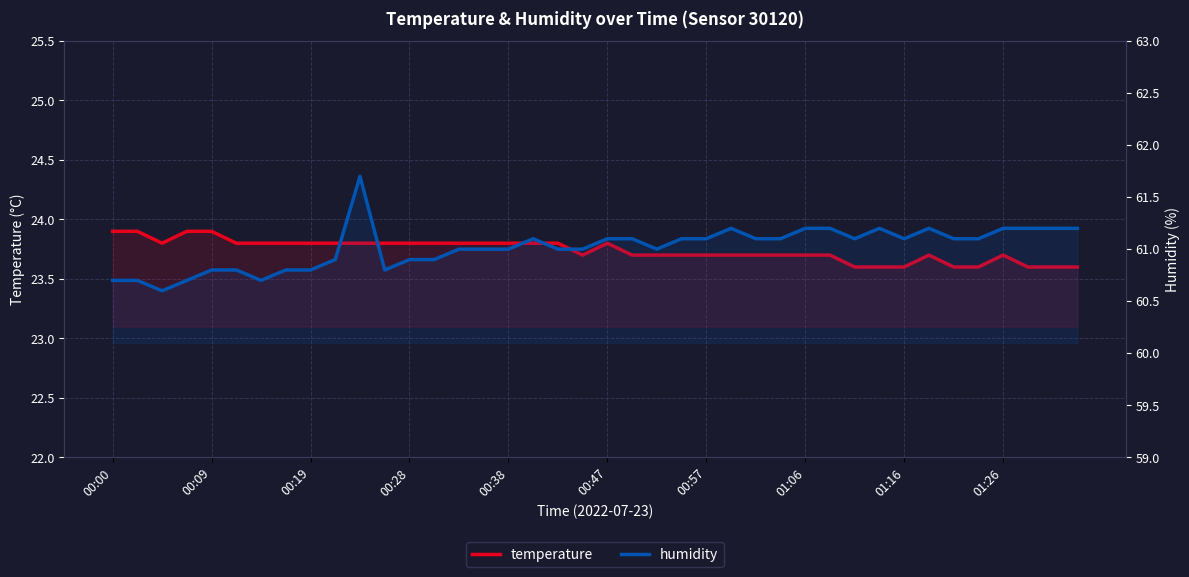

True or false: humidity has a value of 34.3 at 34.

False